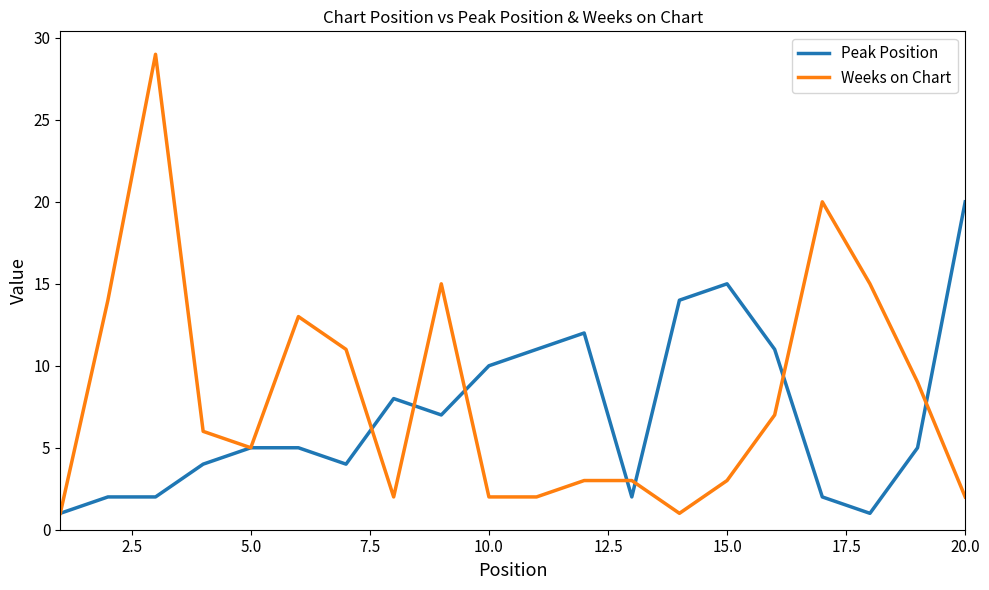

What is the maximum value for Weeks on Chart?

29